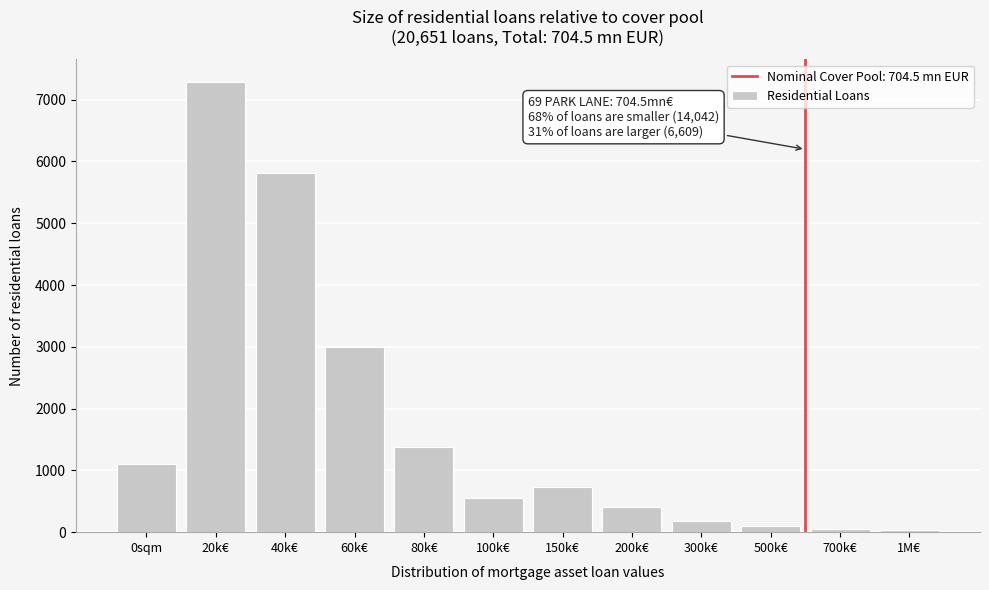

What is the difference between the maximum and minimum values?

7262